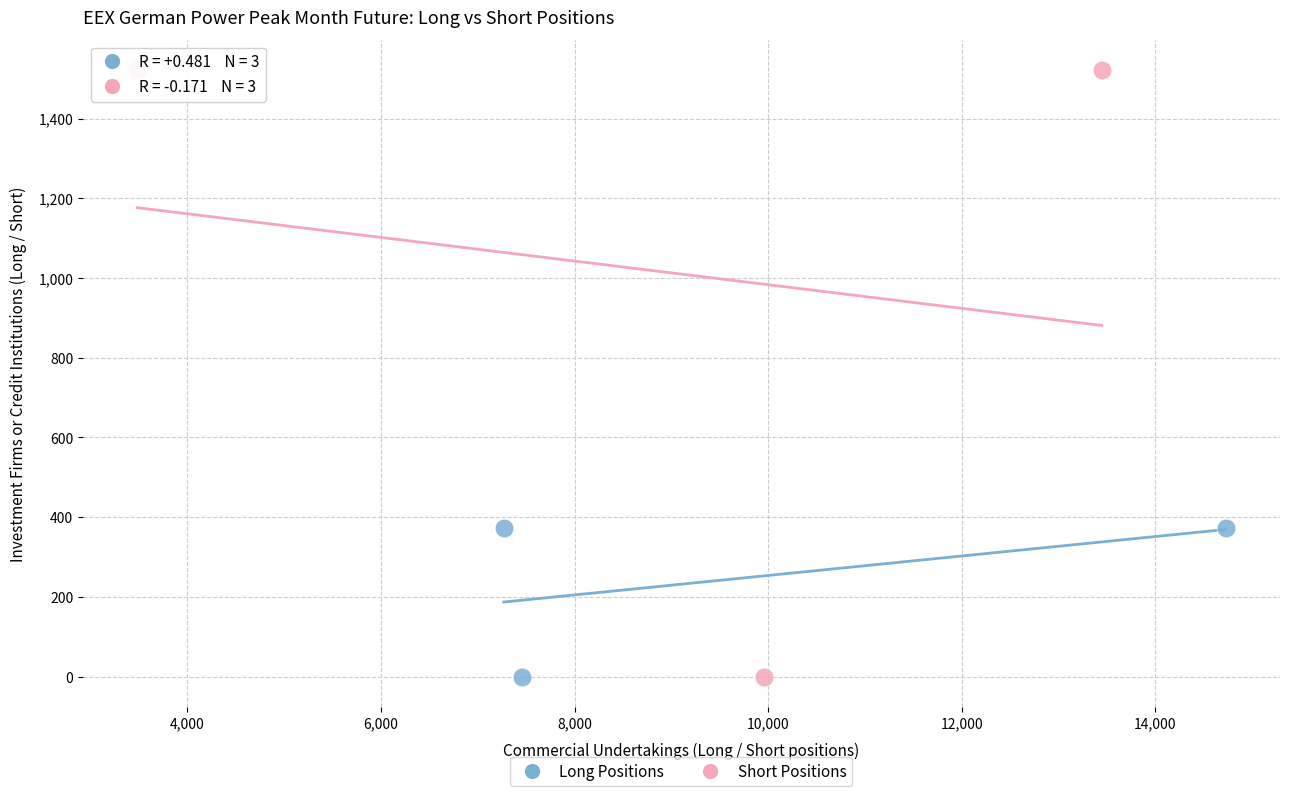

Which series contains the highest Y value?

Short Positions